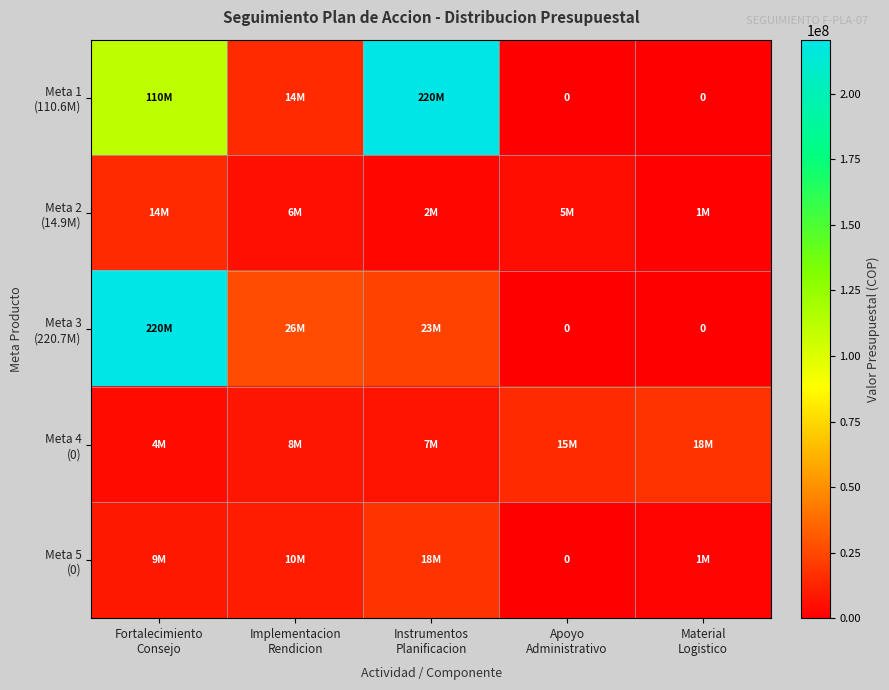

Which has a higher value, Fortalecimiento
Consejo or Apoyo
Administrativo?

Fortalecimiento
Consejo